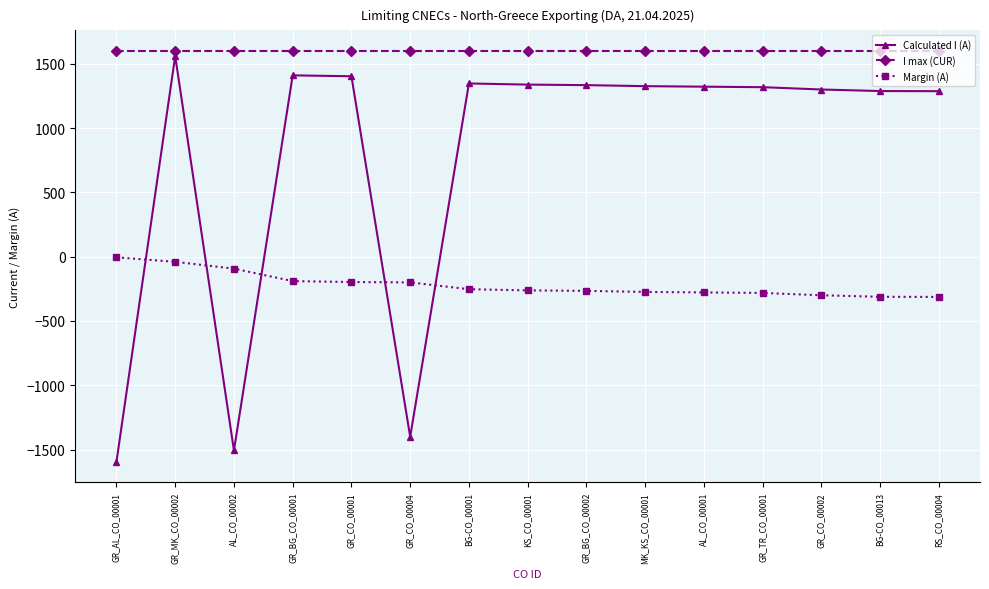

What is the maximum value for Margin (A)?

-5